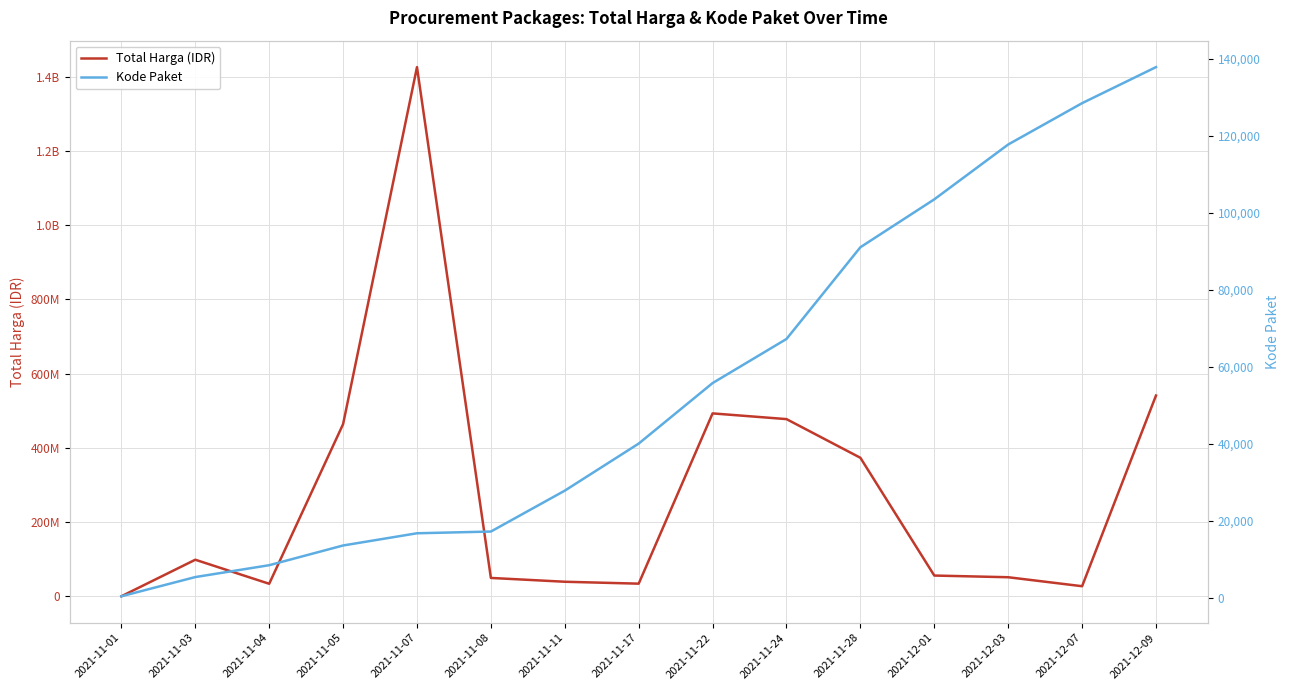

What is the difference between the maximum and second lowest values in the Total Harga (IDR) series?

1398455900